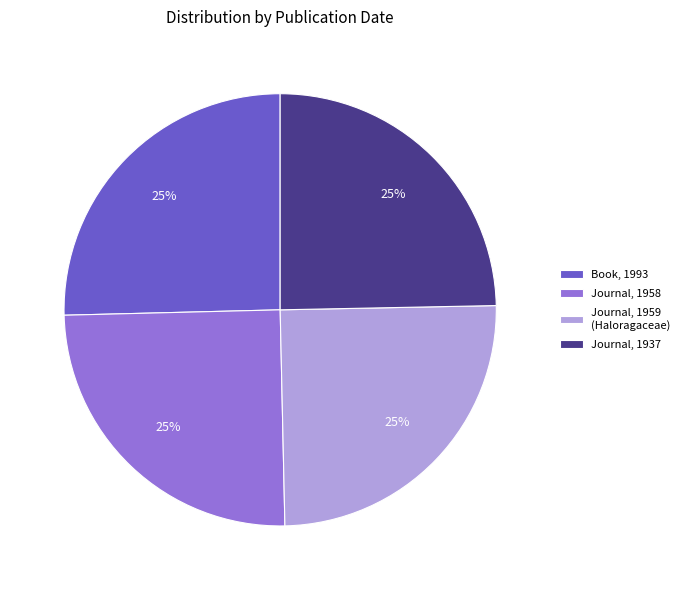

To the nearest percent, what portion does Journal, 1959 (Haloragaceae) represent?

25%